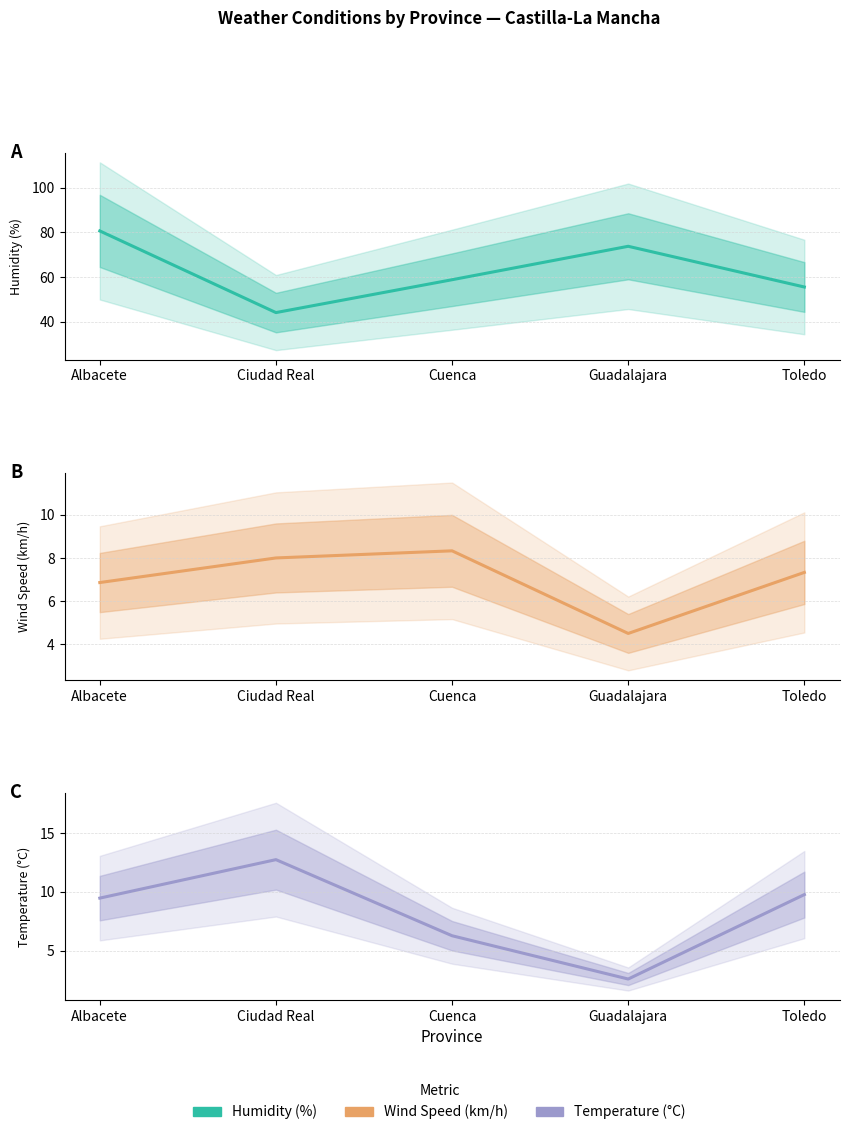

At which label is Wind Speed (km/h) closest to 6?

Albacete